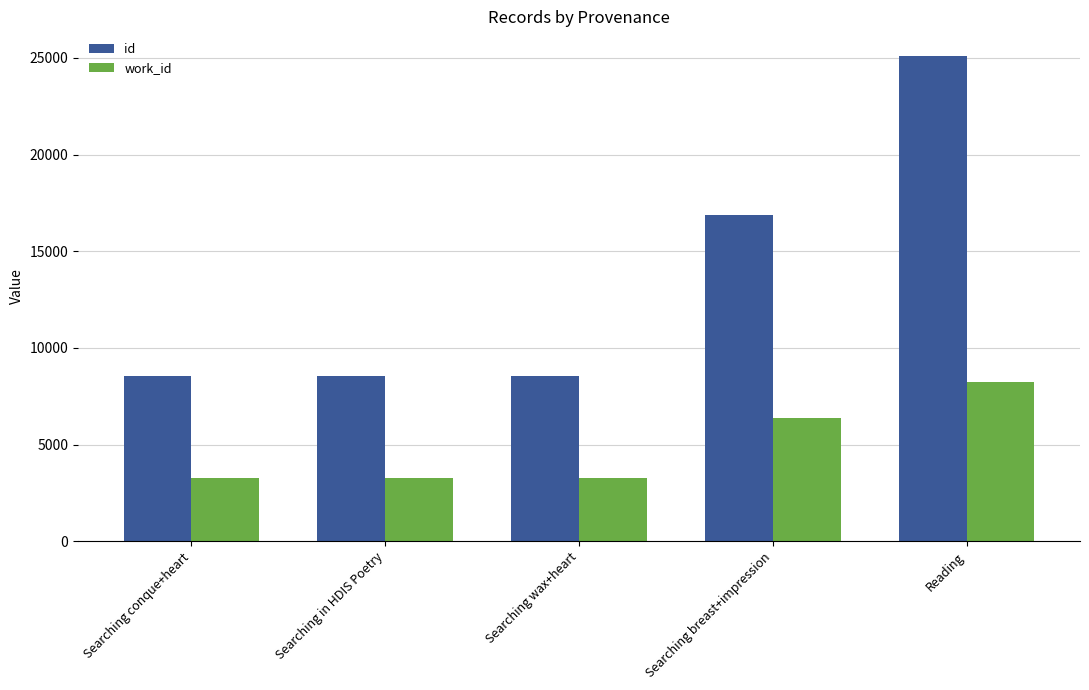

What is the approximate value of work_id at Reading?

8252